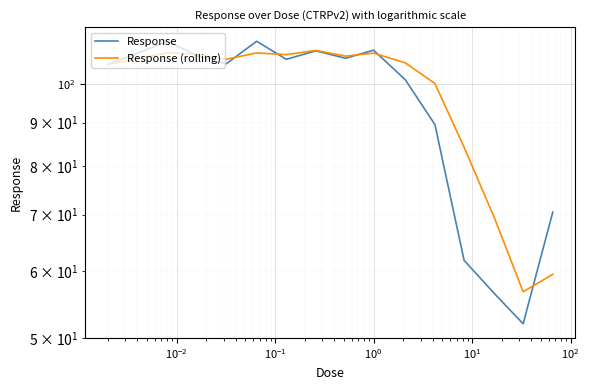

What is the sum of all Response values?

1517.8